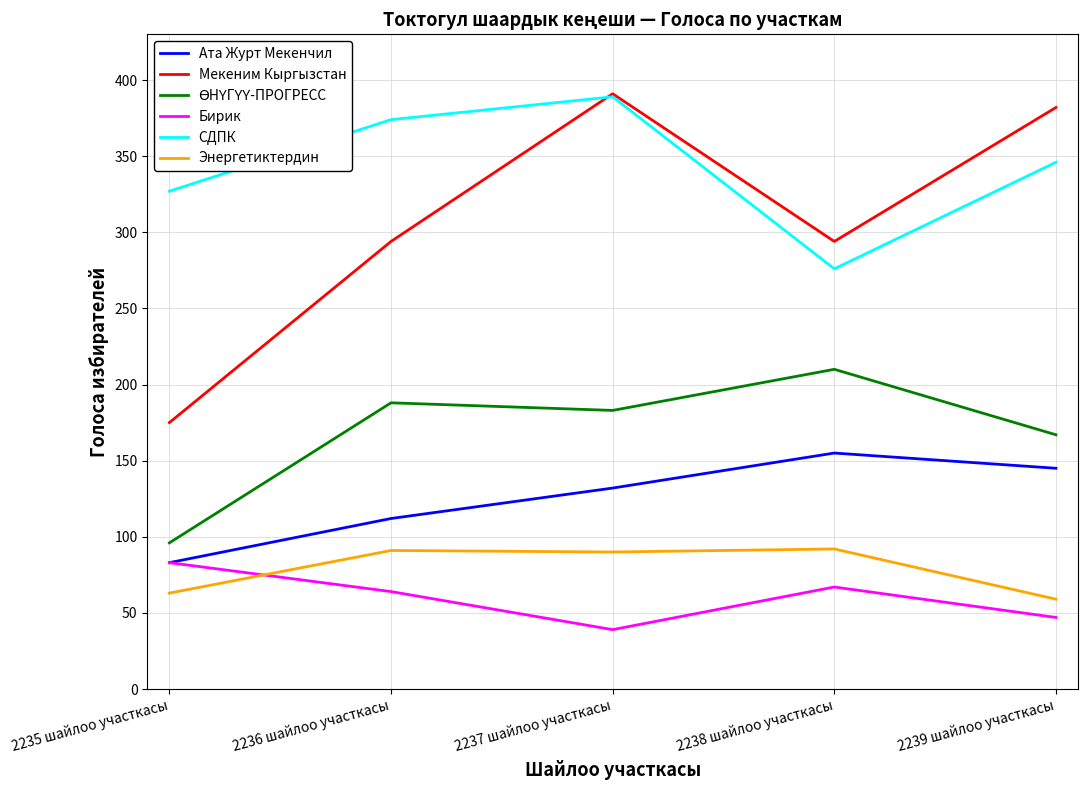

True or false: Мекеним Кыргызстан and Ата Журт Мекенчил cross at least once.

False